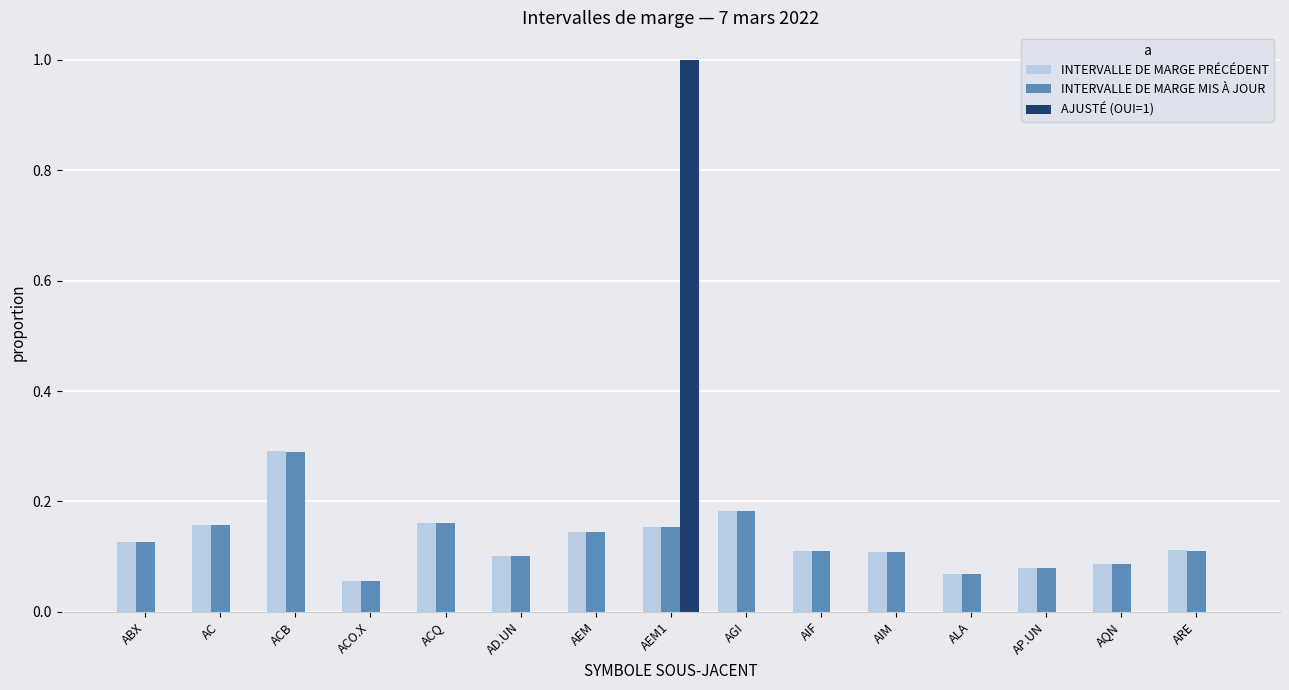

Count the number of data series in this chart.

3